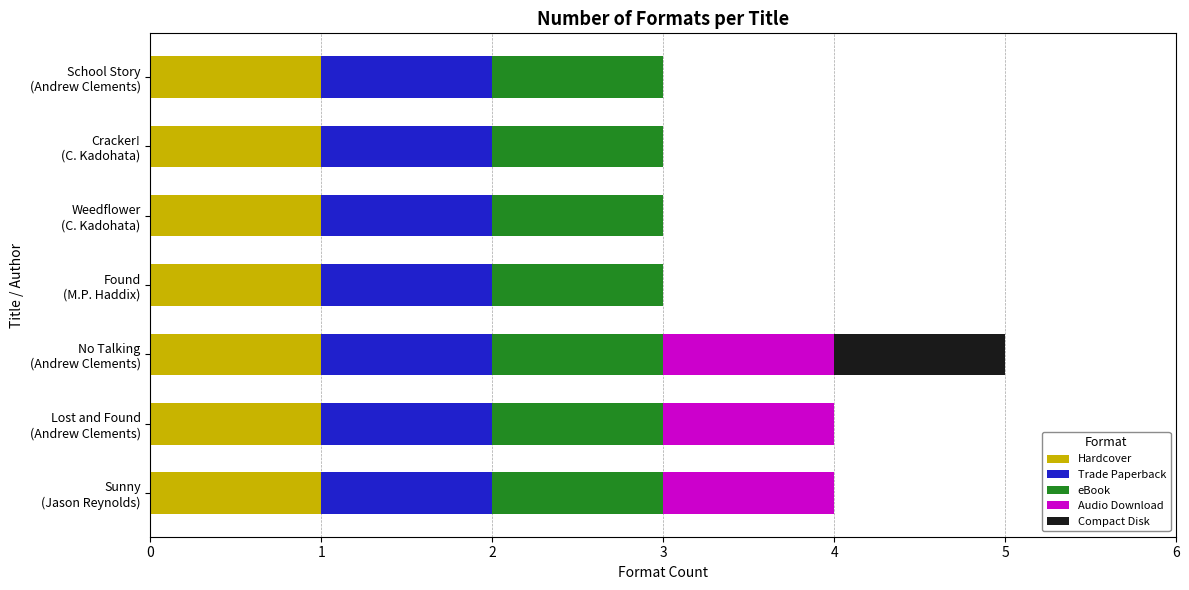

What is the sum of all Hardcover values?

7